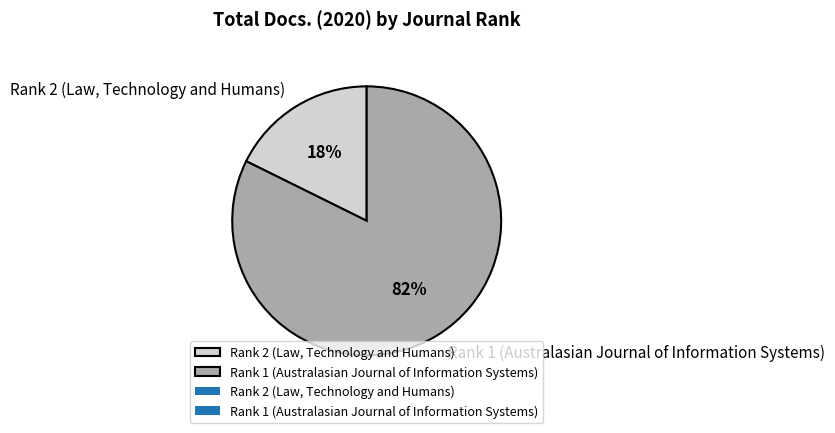

To the nearest percent, what is the average slice percentage?

50%